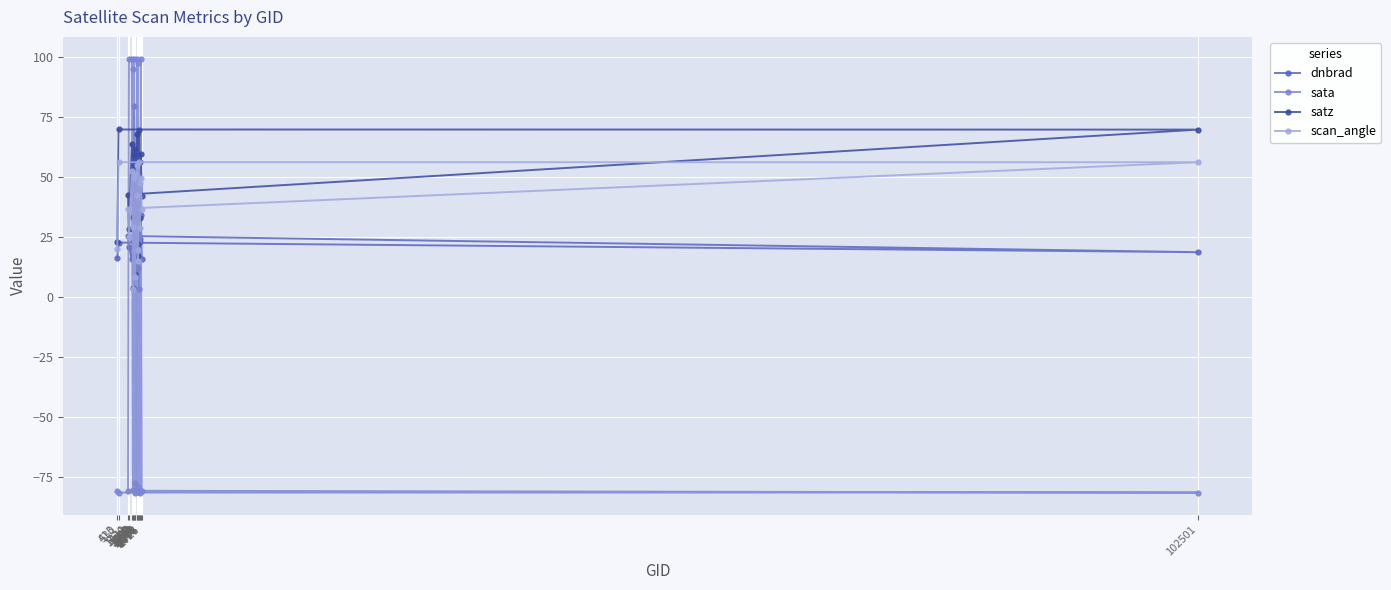

What is the spread (max minus min) of values at 2726?

122.8